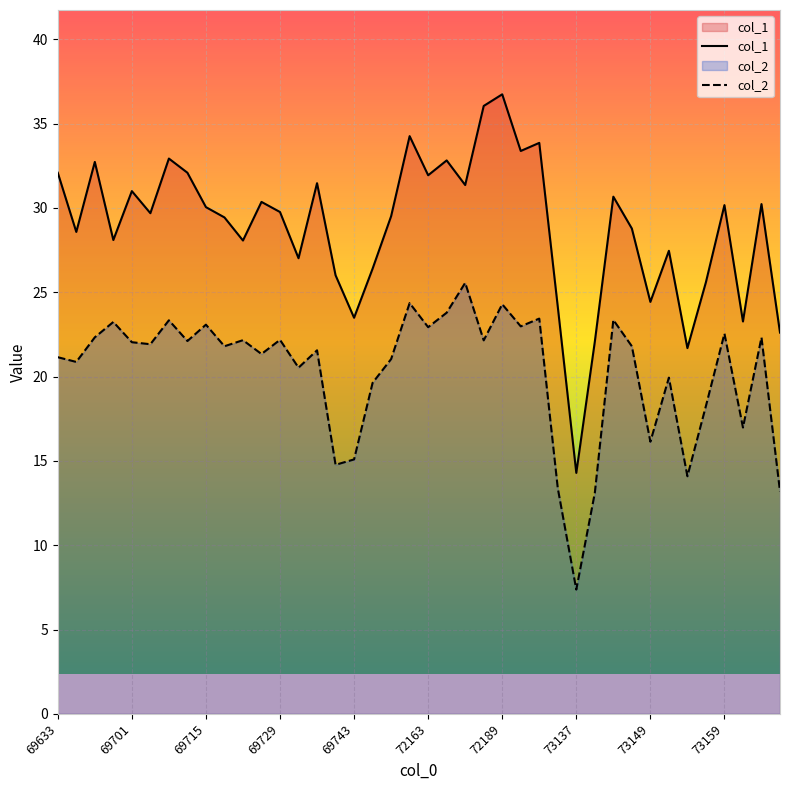

Reading left to right, what are all the values shown in this chart?

col_1: 32.1	28.6	32.7	28.1	31.0	29.7	32.9	32.1	30.1	29.4	28.1	30.4	29.8	27.0	31.5	26.0	23.5	26.4	29.5	34.3	31.9	32.8	31.4	36.0	36.7	33.4	33.9	24.1	14.3	22.1	30.7	28.8	24.4	27.5	21.7	25.6	30.2	23.3	30.2	22.6
col_2: 21.1	20.9	22.3	23.2	22.0	21.9	23.3	22.1	23.1	21.8	22.2	21.3	22.2	20.5	21.6	14.8	15.1	19.6	21.0	24.4	22.9	23.8	25.6	22.1	24.3	23.0	23.4	13.4	7.4	13.1	23.4	21.8	16.1	19.9	14.1	18.3	22.6	17.0	22.3	13.2